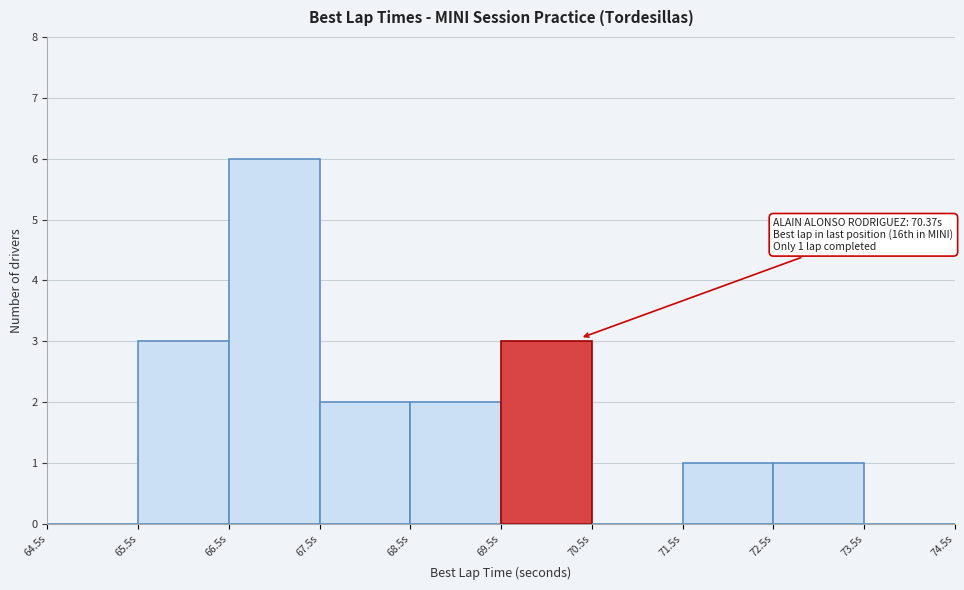

Over which range of the x-axis is the bar tallest?

66.5 to 67.5